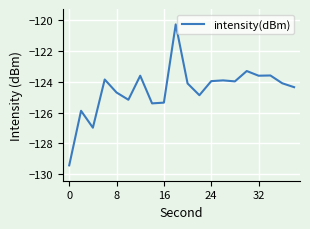

What is the greatest value displayed?

-120.3